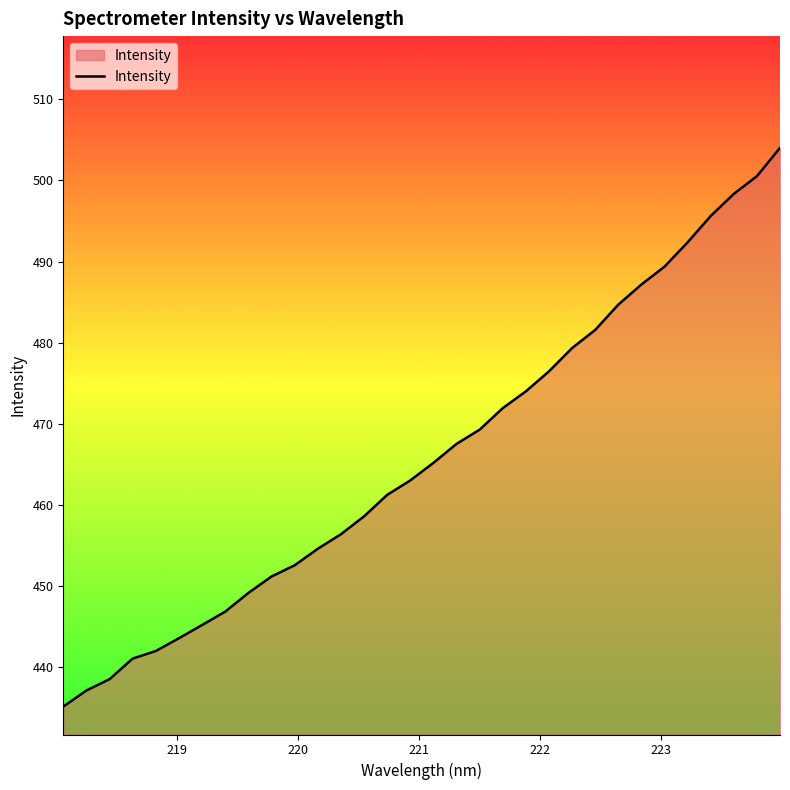

What is the greatest value displayed?

504.0